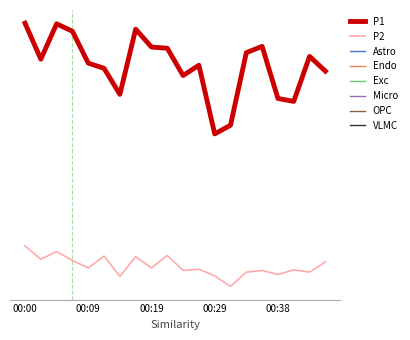

What is the sum of all P1 values?

645.2